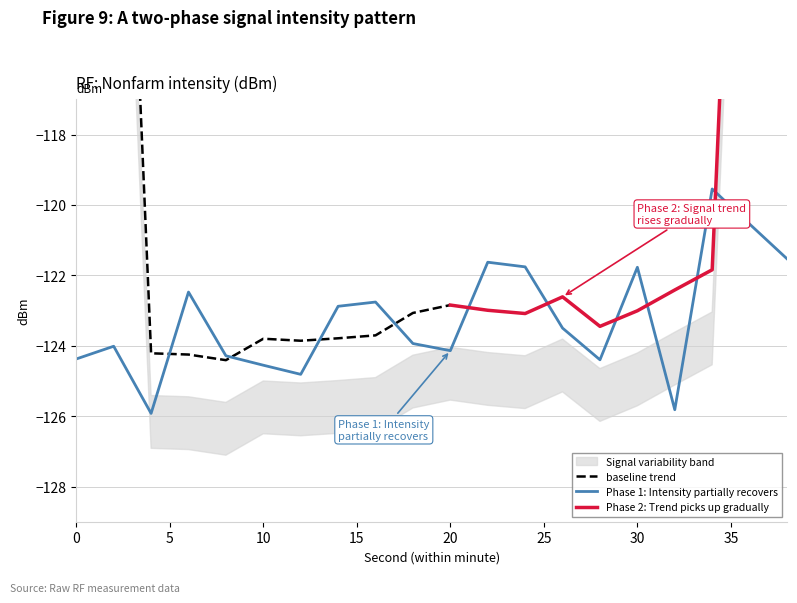

How many values exceed -123?

9